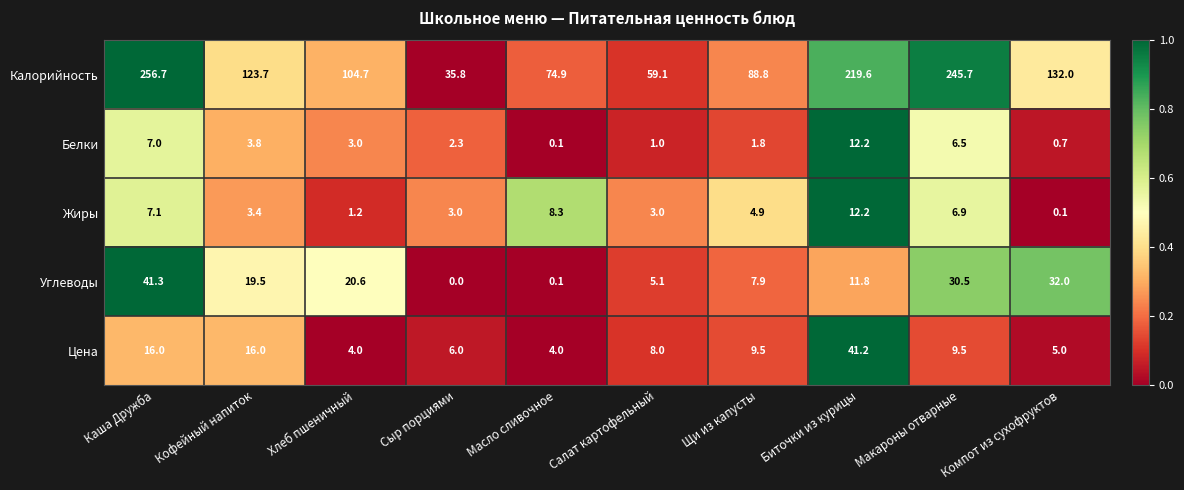

At which label does Углеводы first exceed 19?

Каша Дружба